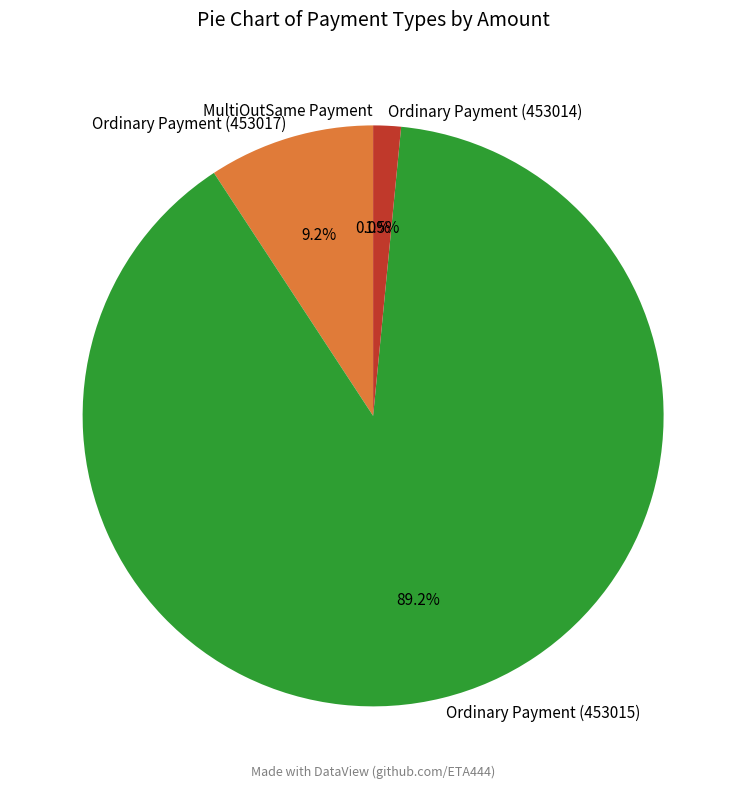

To the nearest percent, what is the average slice percentage?

25%